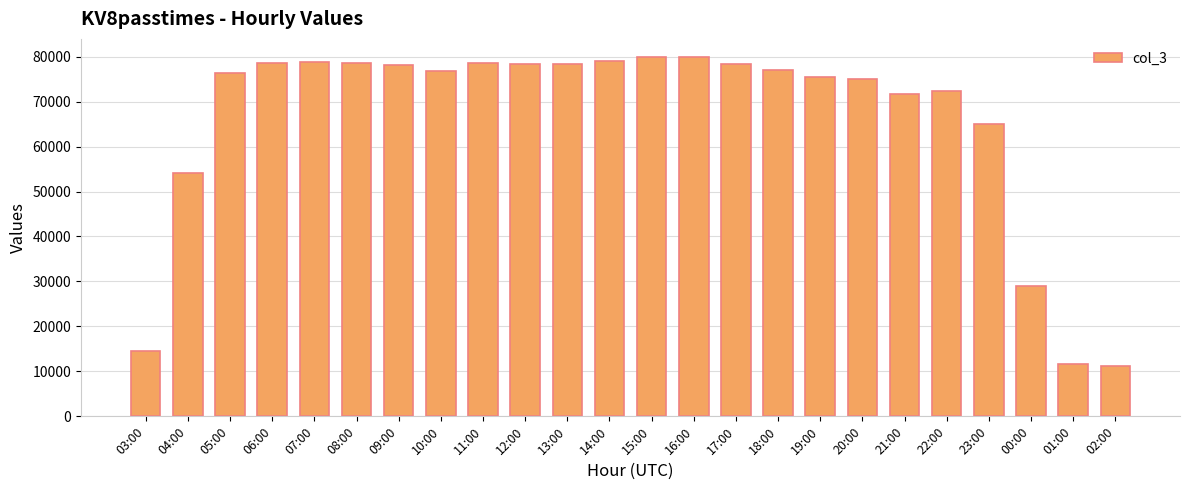

What is the sum of all values?

1577040